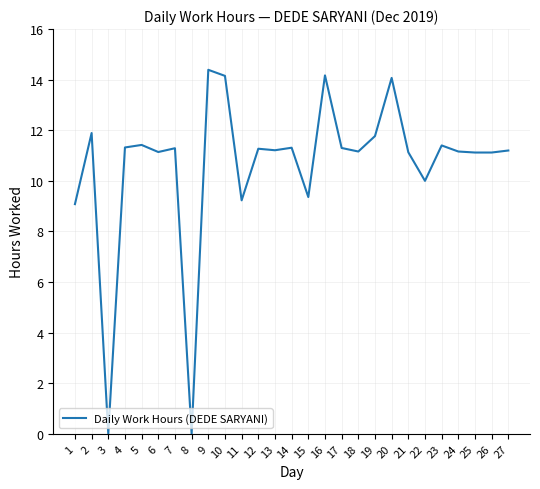

The value at 26 is 11.1. True or false?

True